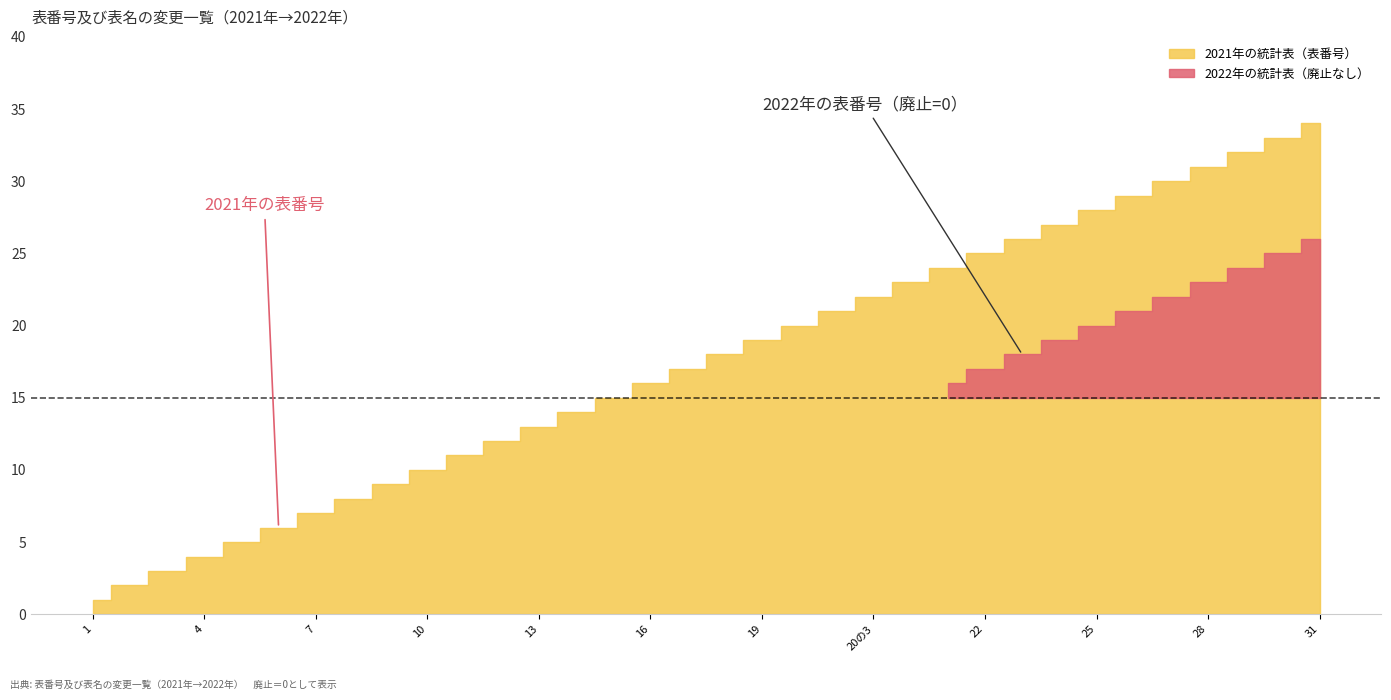

The value of 2021年の統計表 at 20の2 is 34. True or false?

False